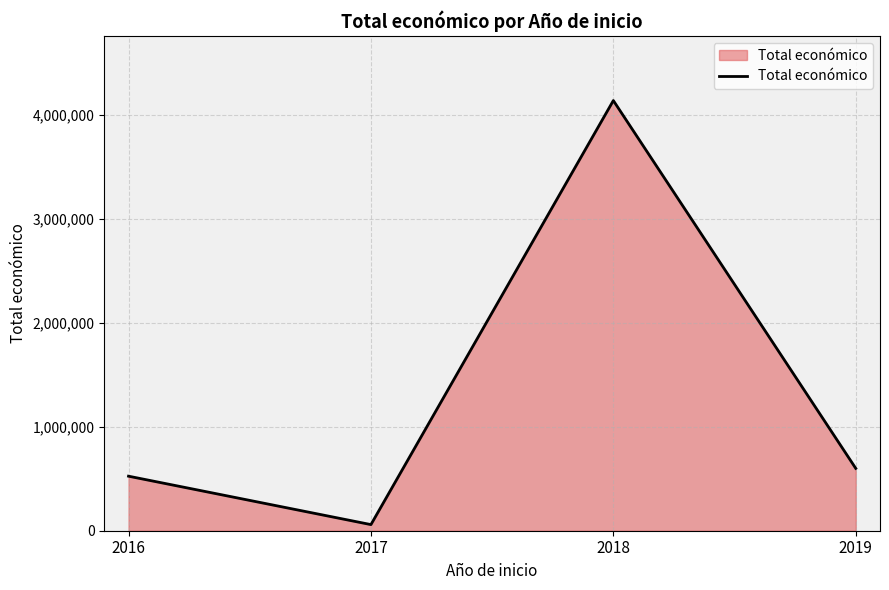

Where does the data first go above 599962?

2018